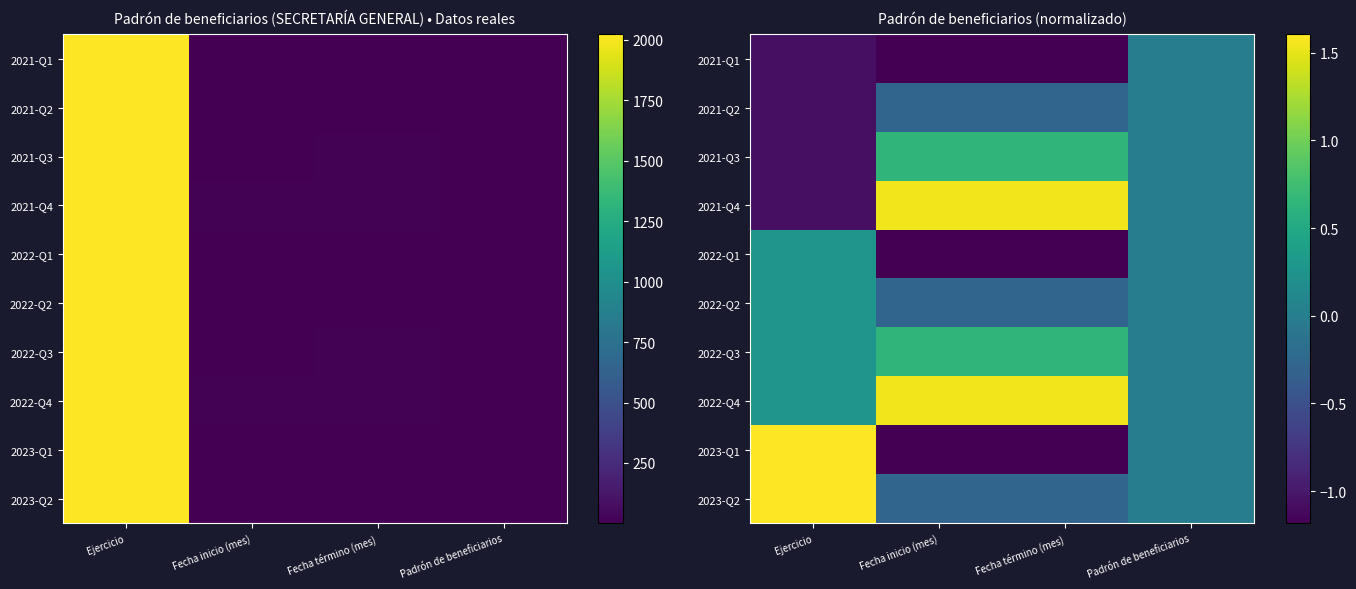

Rank the series at Fecha inicio (mes) from lowest to highest value.

2021-Q1, 2022-Q1, 2023-Q1, 2021-Q2, 2022-Q2, 2023-Q2, 2021-Q3, 2022-Q3, 2021-Q4, 2022-Q4